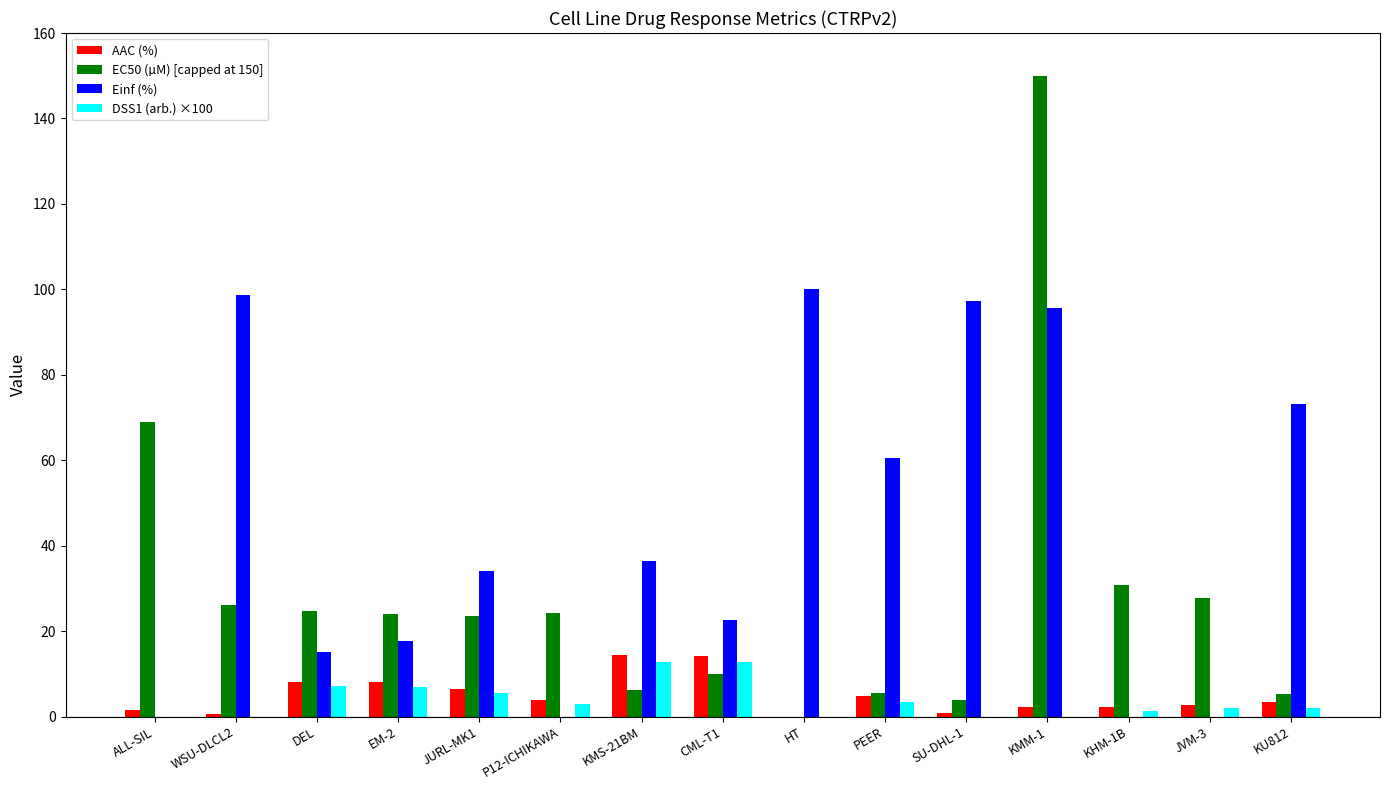

At which label is EC50 (µM) [capped at 150] closest to 75?

ALL-SIL